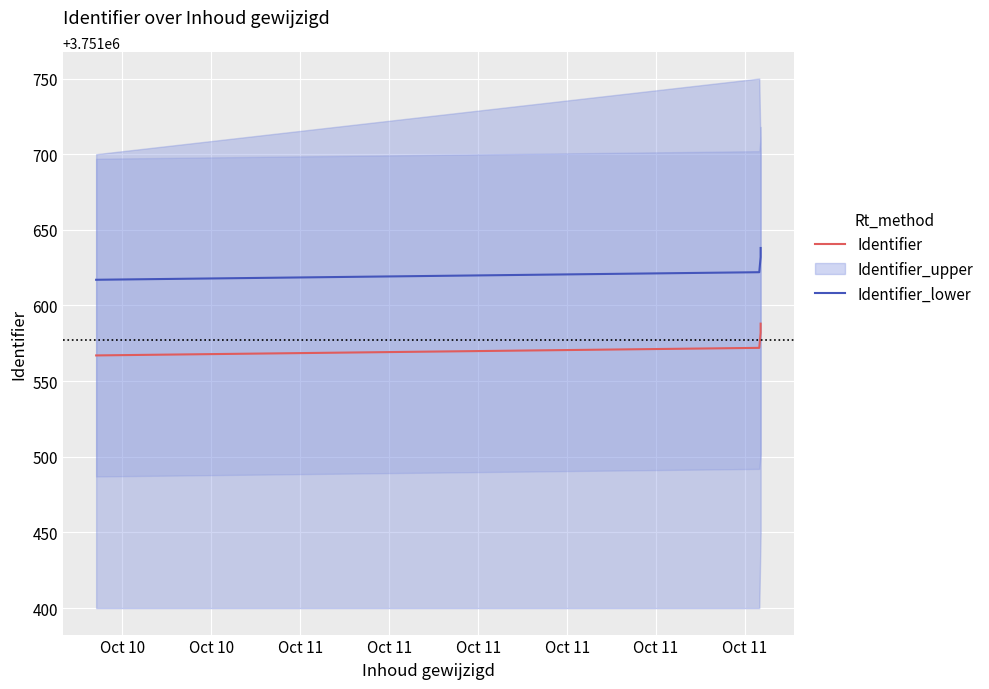

True or false: Identifier and Identifier_lower cross at least once.

False